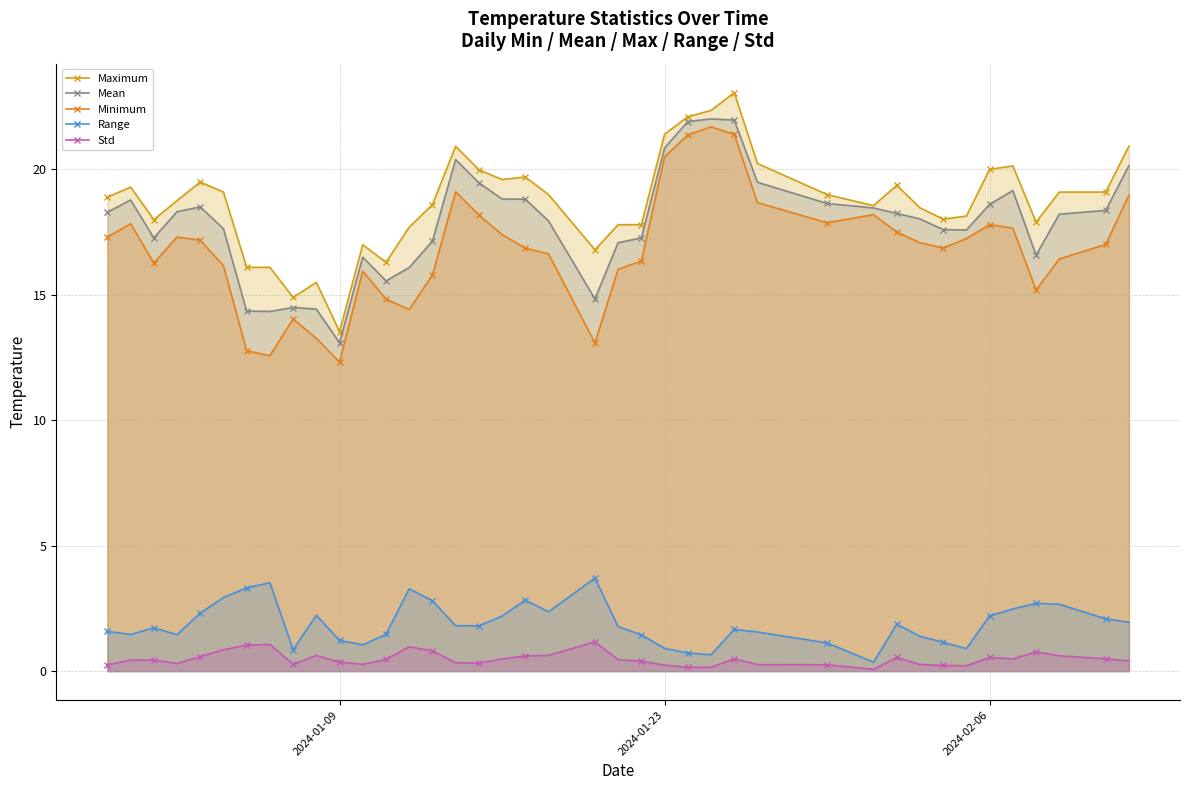

How many lines are shown in the chart?

5